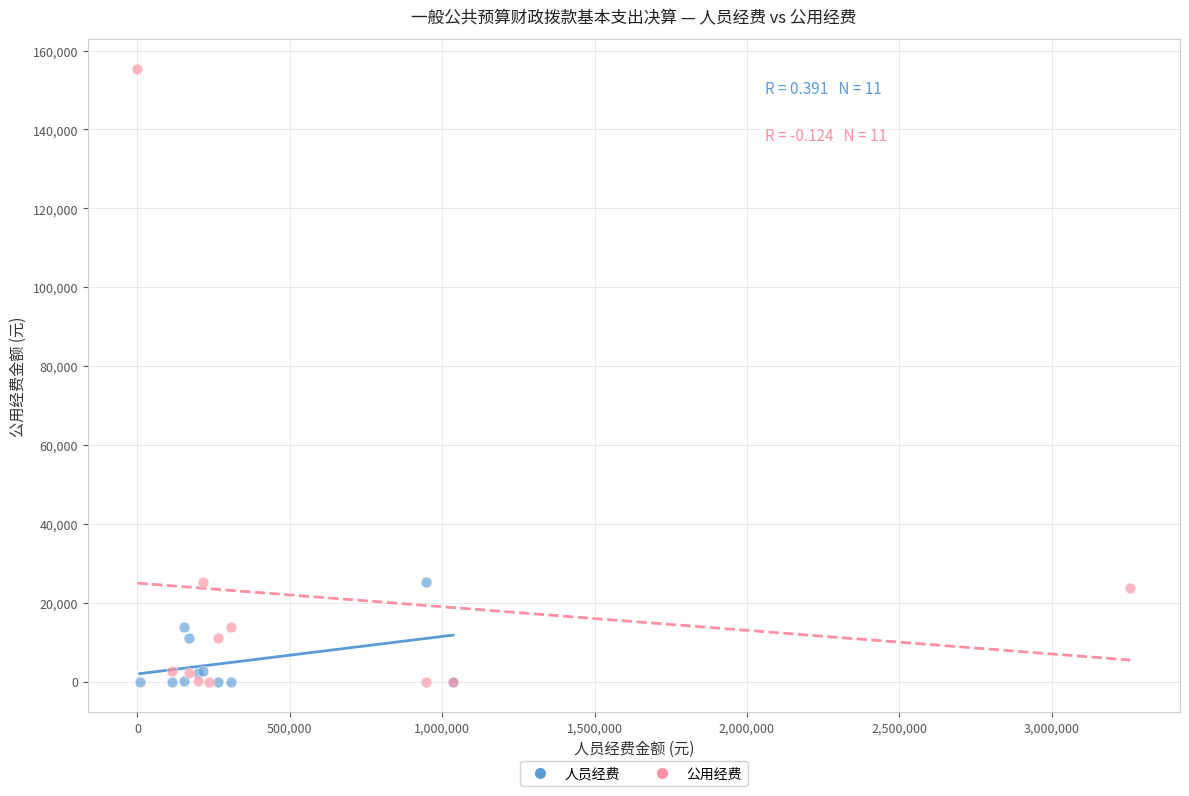

Which series contains the highest Y value?

公用经费